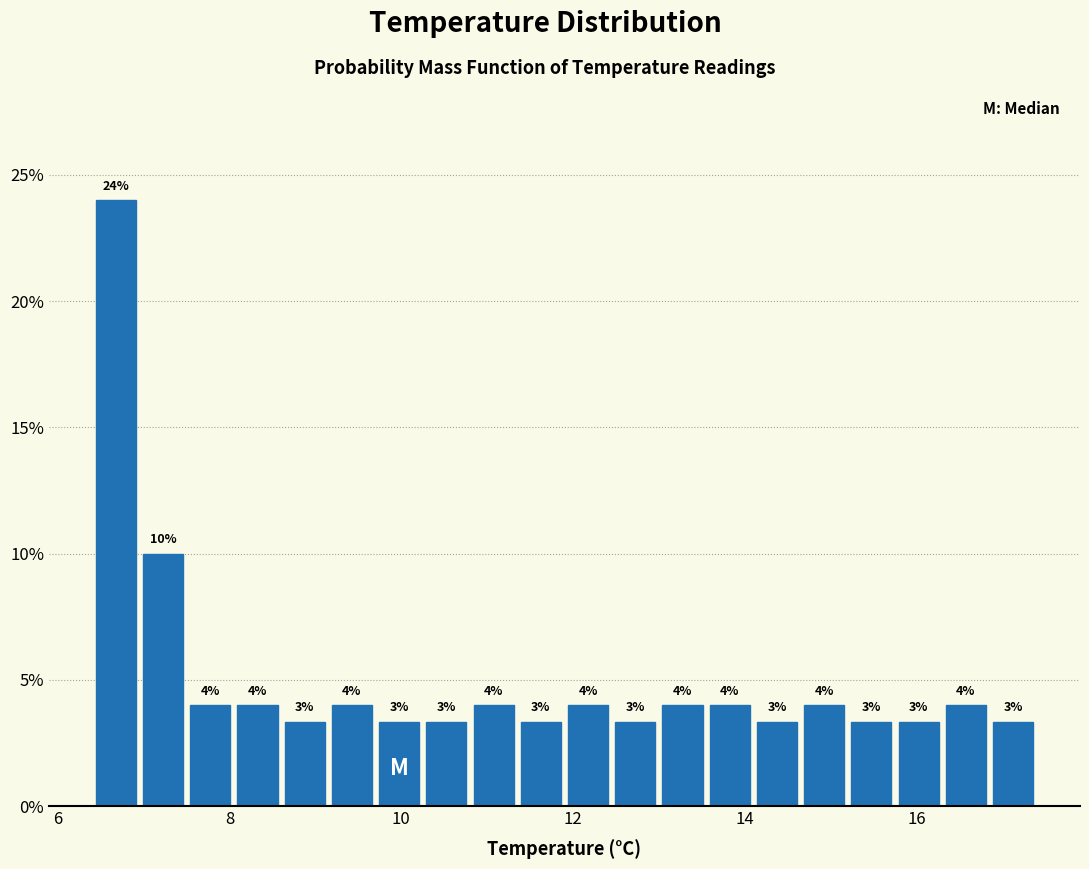

Read against the x-axis, roughly where is the centre of the tallest bar?

6.6